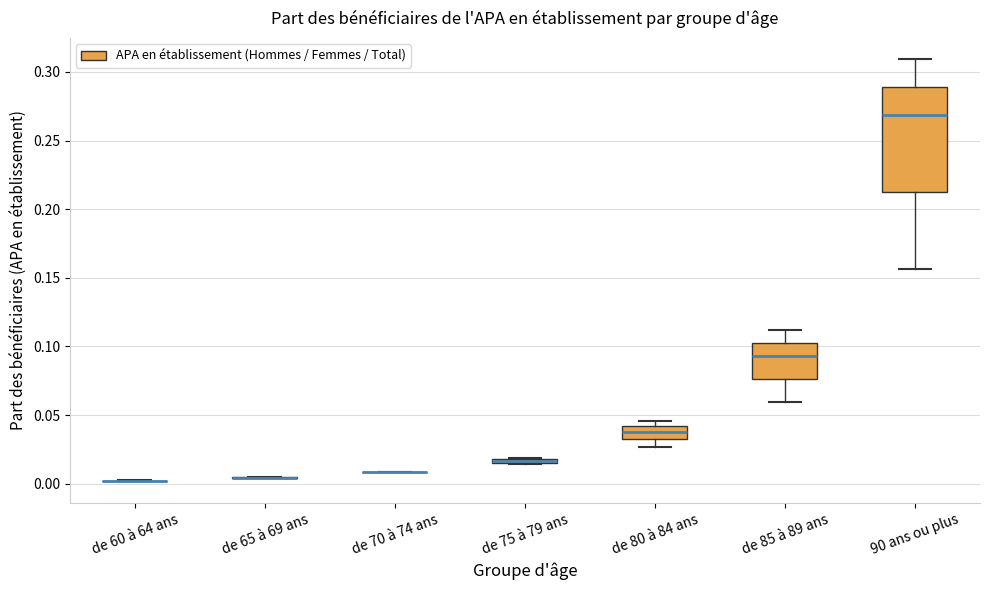

Where does the median line of the box for 90 ans ou plus sit on the y-axis? The values are not printed on the chart, so give them approximately, as read against the axis.

0.270